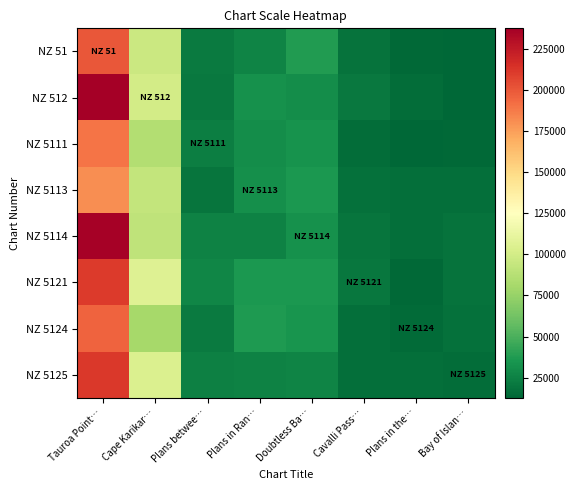

Between Tauroa Point… and Plans in Ran…, which is larger?

Tauroa Point…